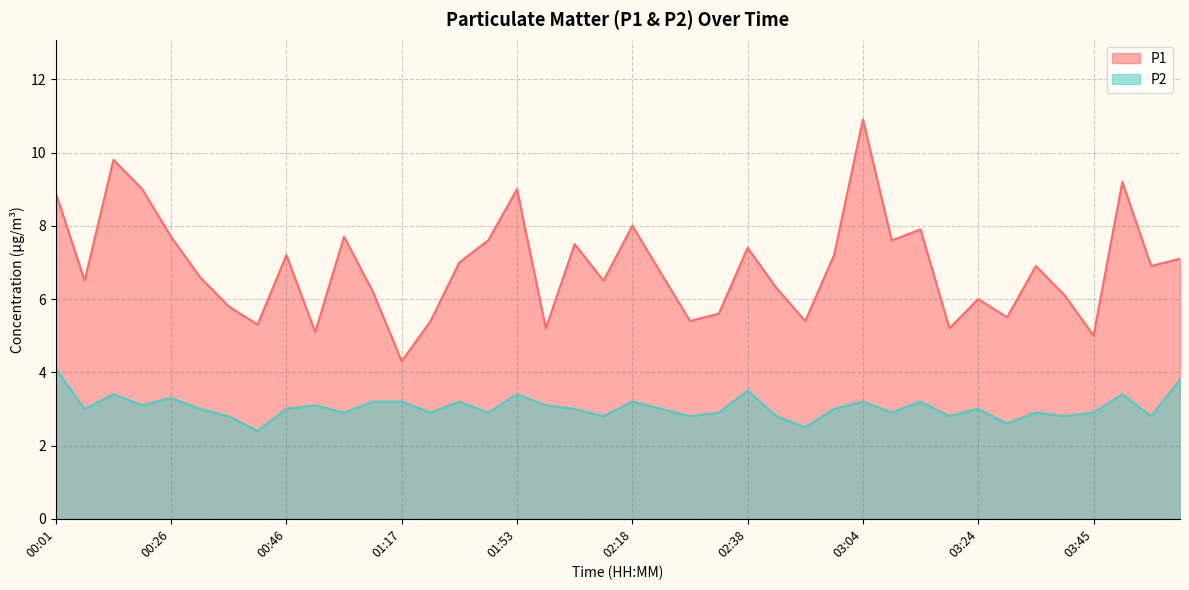

What is the average value of the P2 series?

3.0